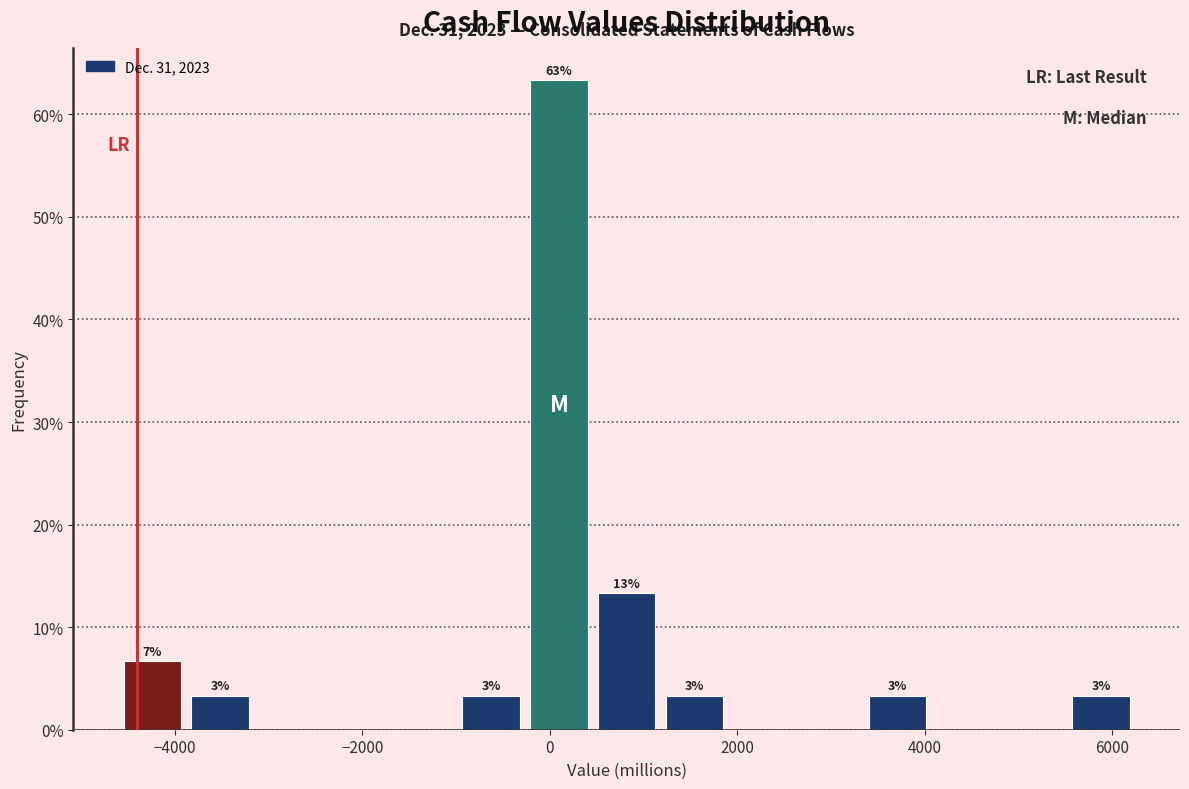

Around what value on the x-axis is the tallest bar? Give the approximate position of its centre, as read against the axis.

0